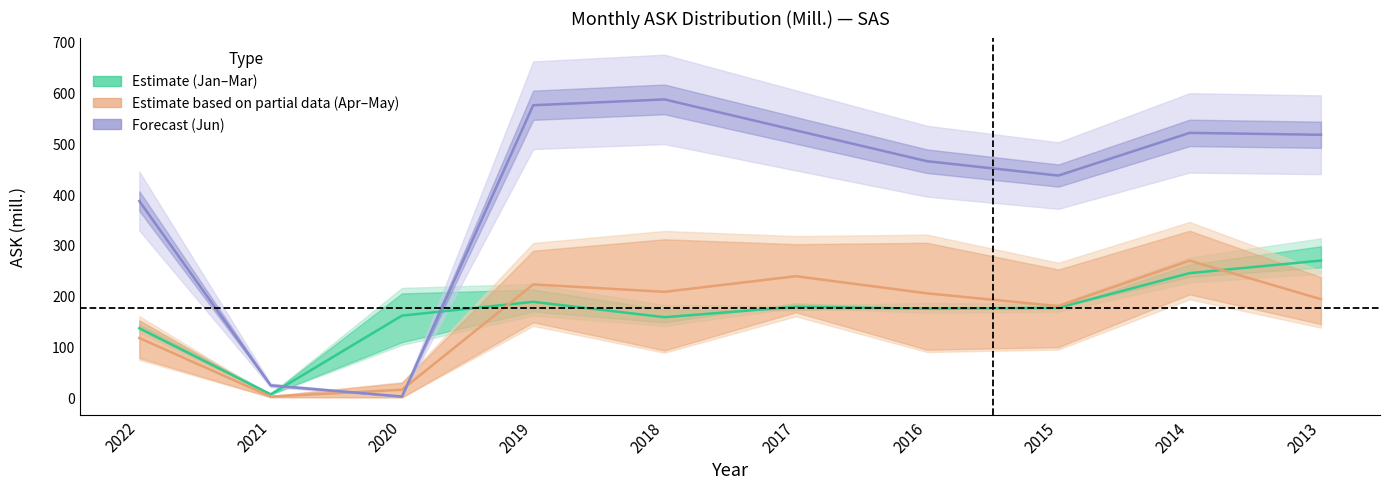

Where does the Estimate (Jan-Mar avg) series first go above 176?

2019